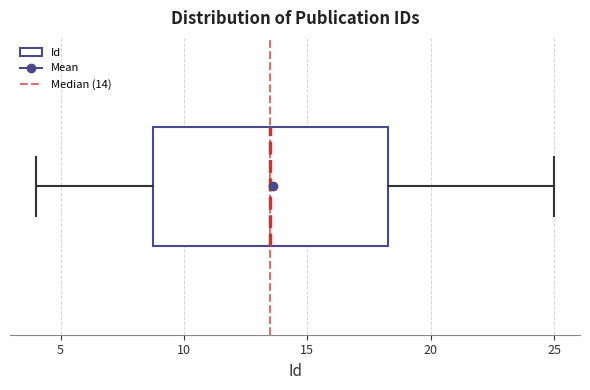

Where does the median line of the box sit on the x-axis? The values are not printed on the chart, so give them approximately, as read against the axis.

13.5